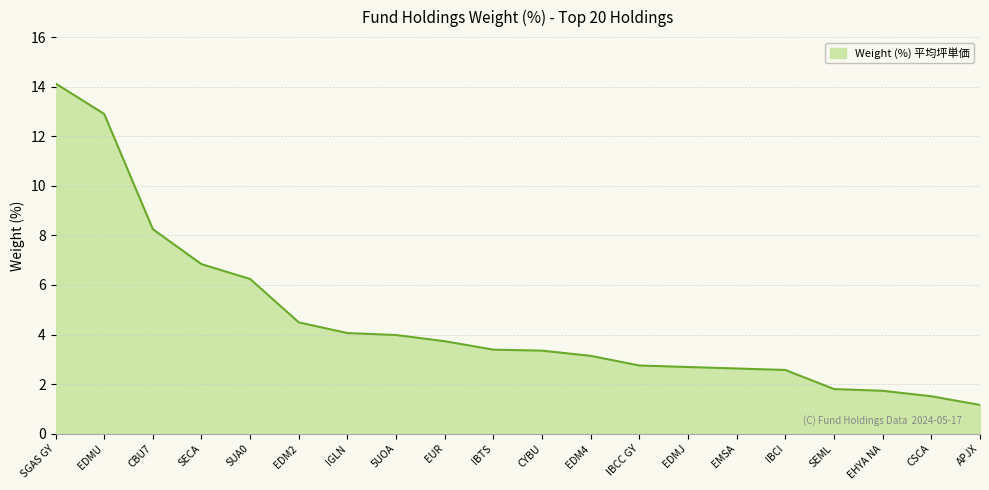

What position from the right is EMSA?

6